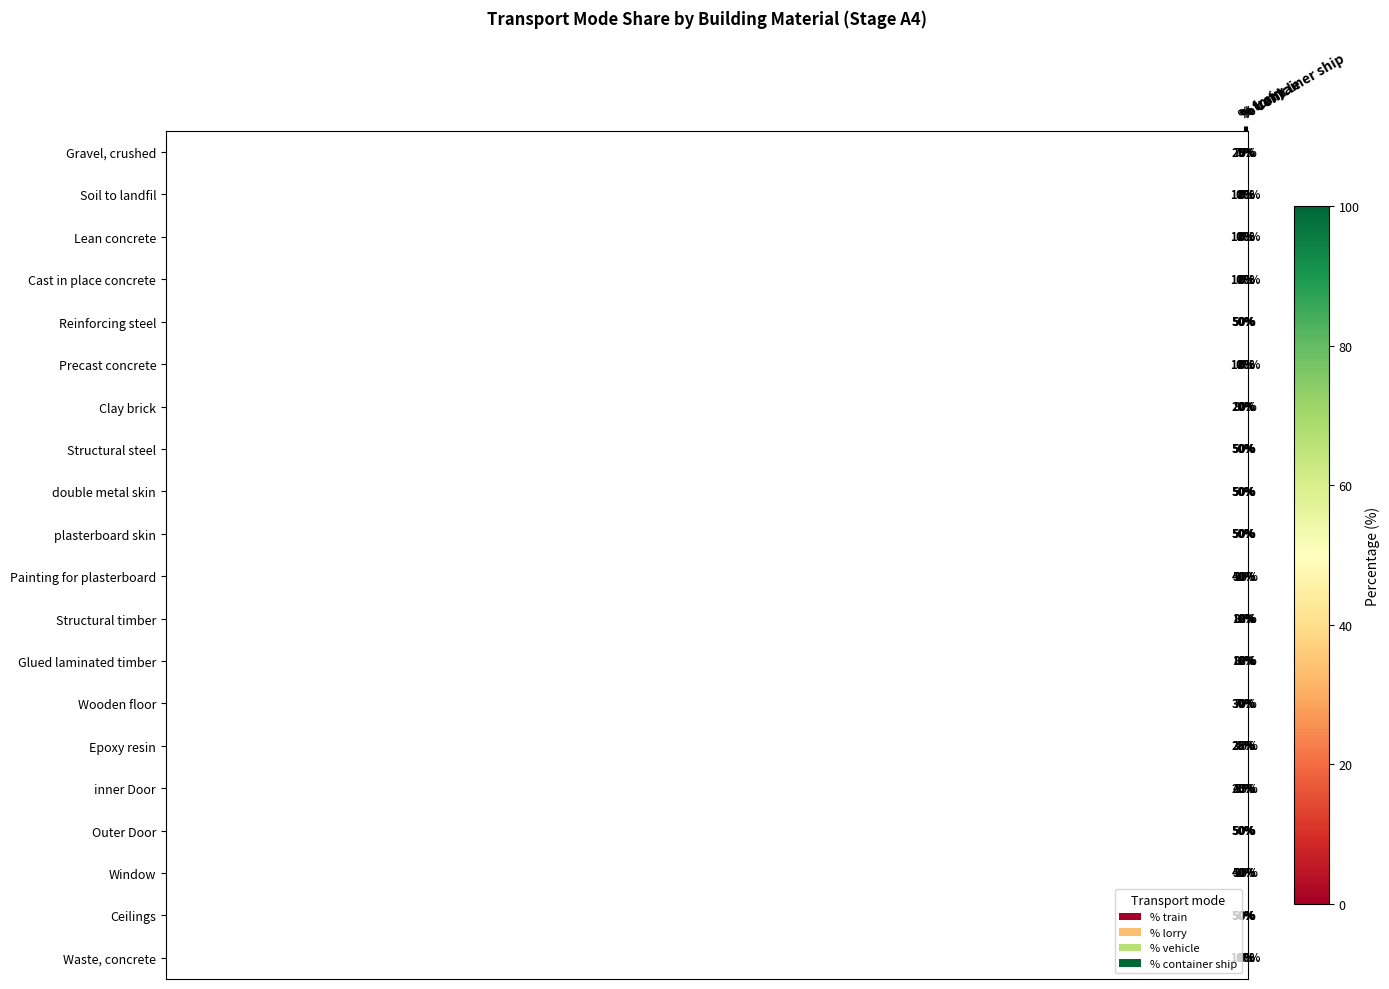

What is the spread (max minus min) of values at % train?

50